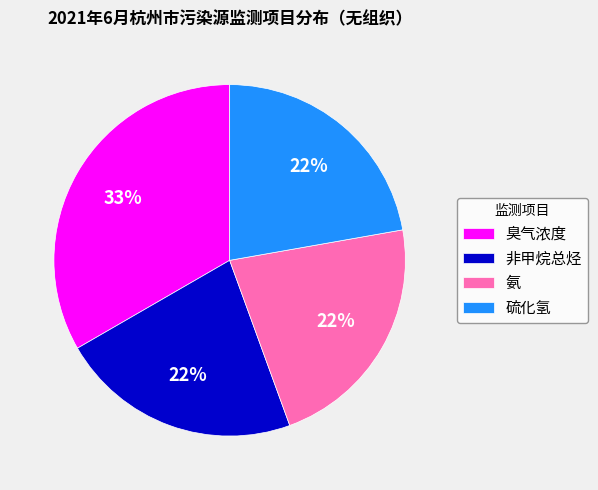

Is 氨 the majority of the pie?

No